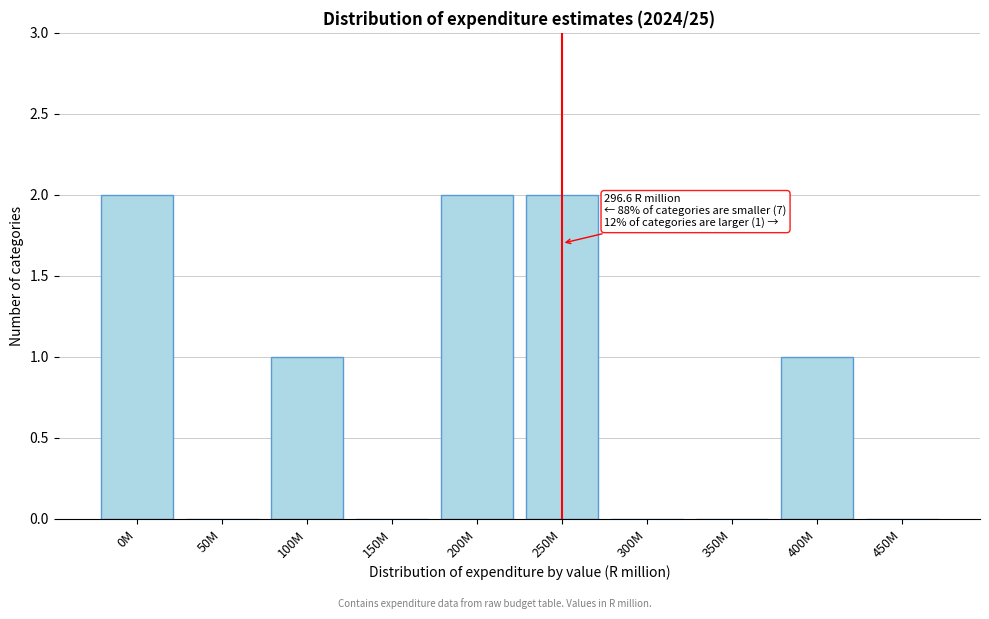

Reading left to right, transcribe all the data shown in this chart.

0M=2	50M=0	100M=1	150M=0	200M=2	250M=2	300M=0	350M=0	400M=1	450M=0